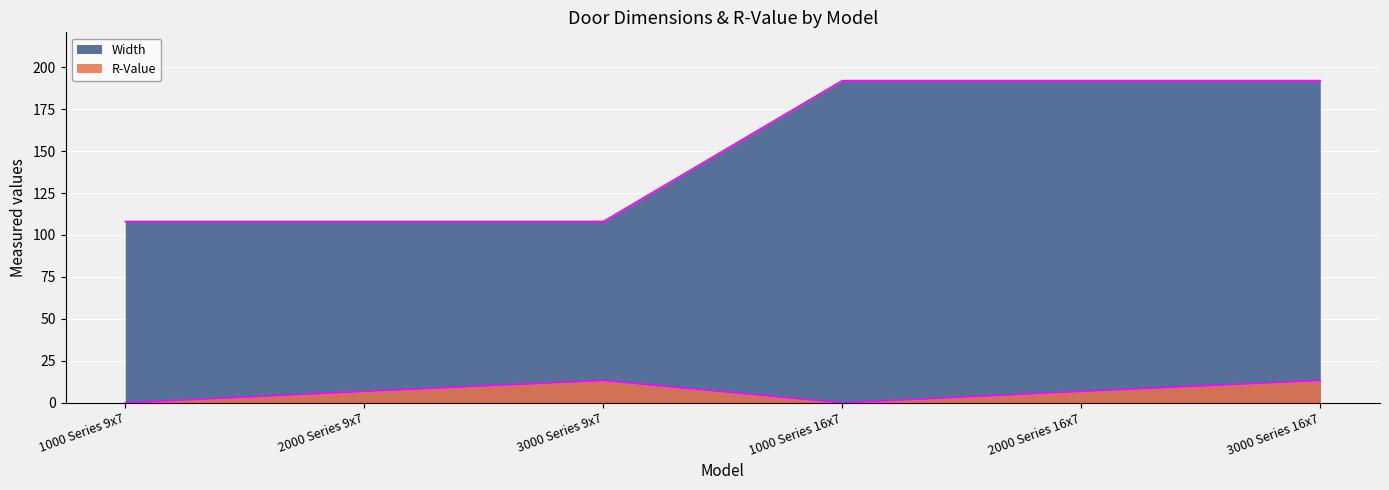

At which category does the chart reach its minimum across all series?

1000 Series 9x7